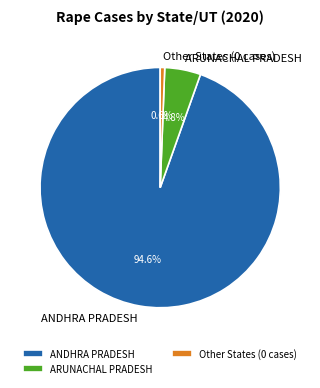

How many segments does this pie chart have?

3